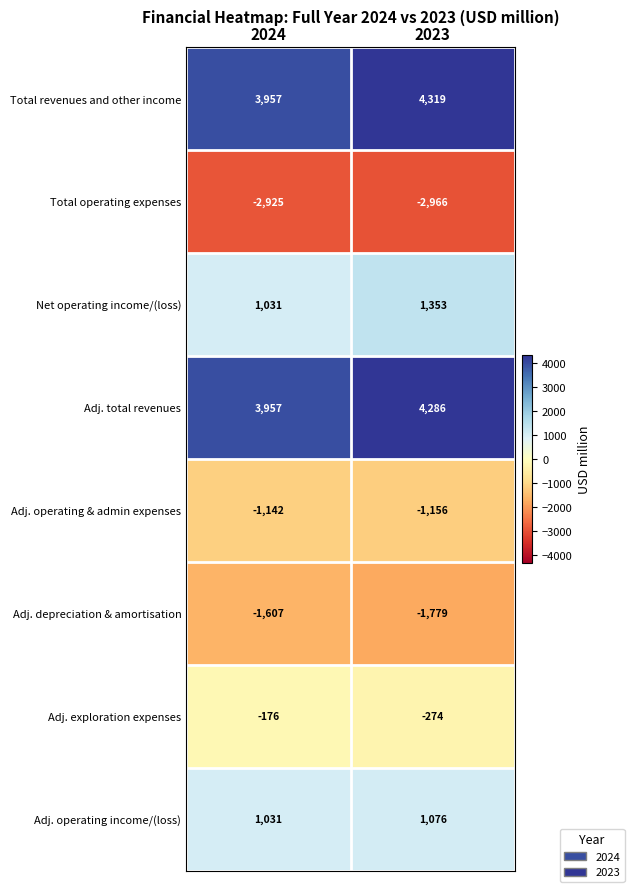

How many series are shown in this chart?

8